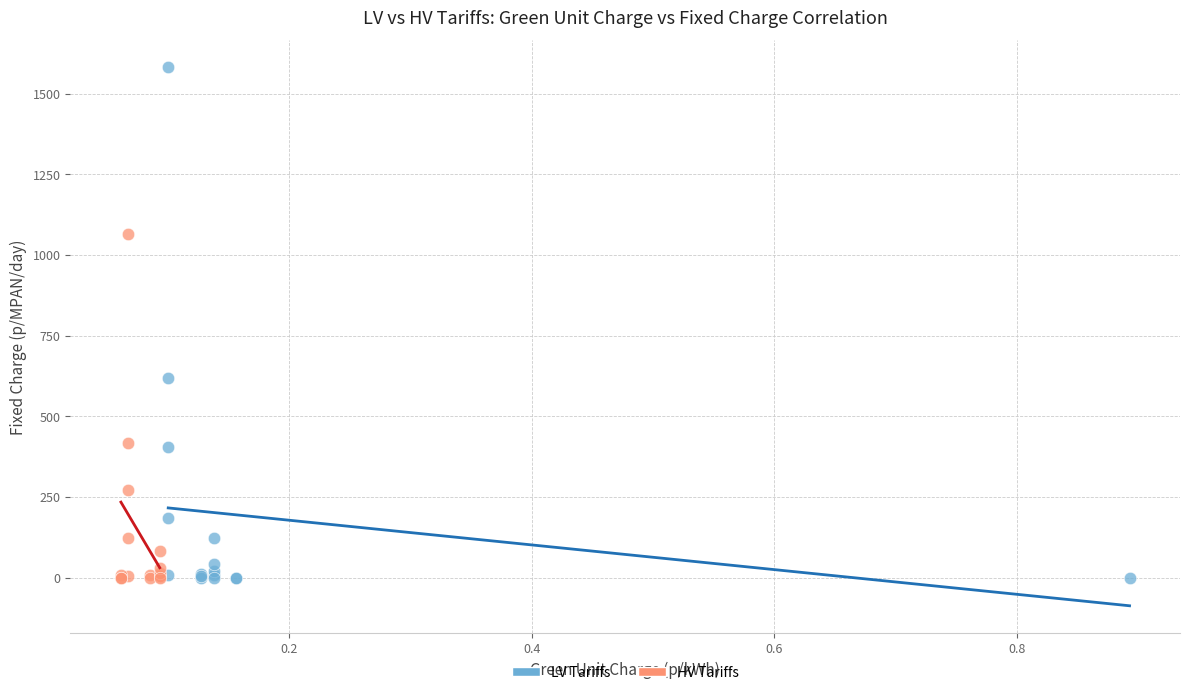

Which series has the largest Y range (max minus min)?

LV Tariffs